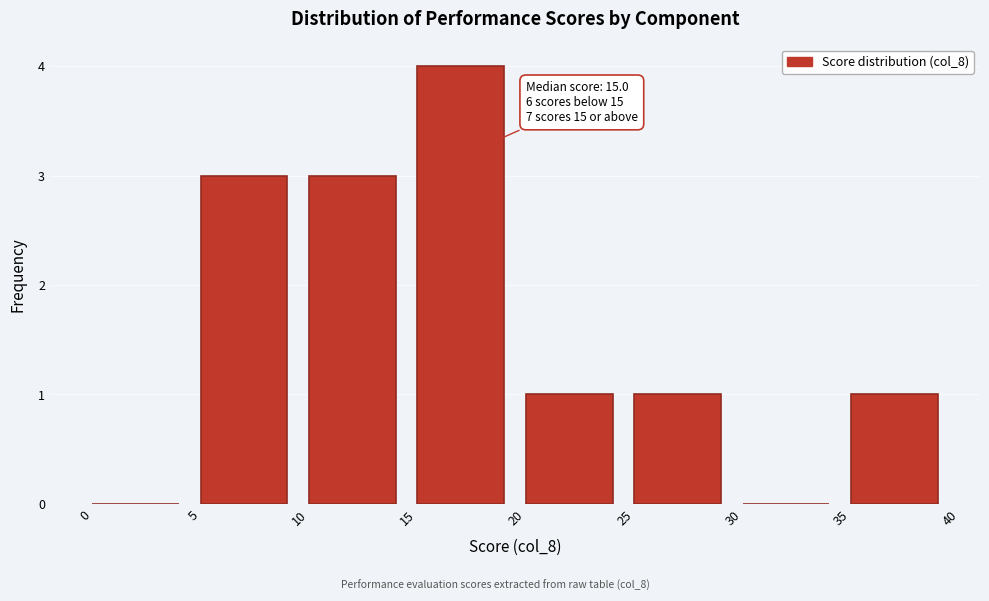

Which range on the x-axis has the tallest bar?

15 to 20